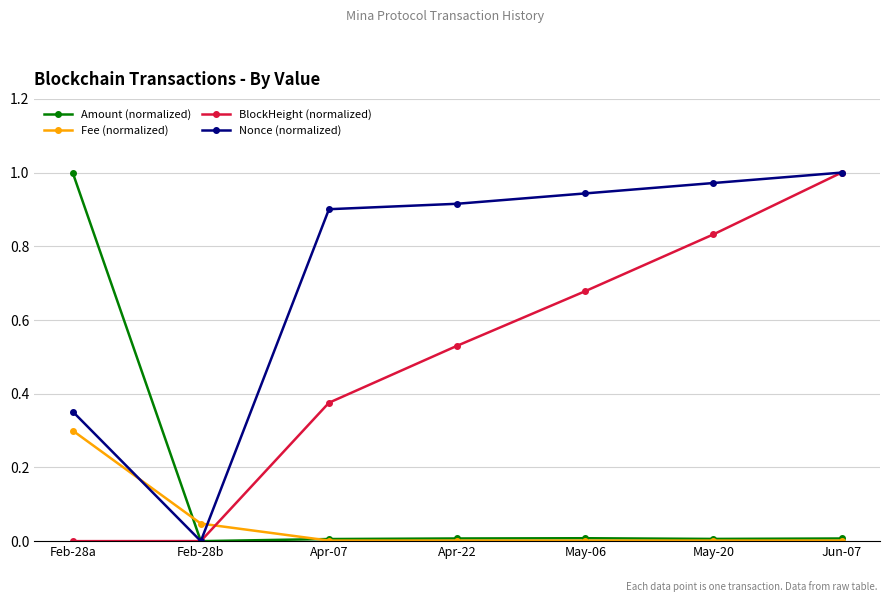

How many lines are shown in the chart?

4